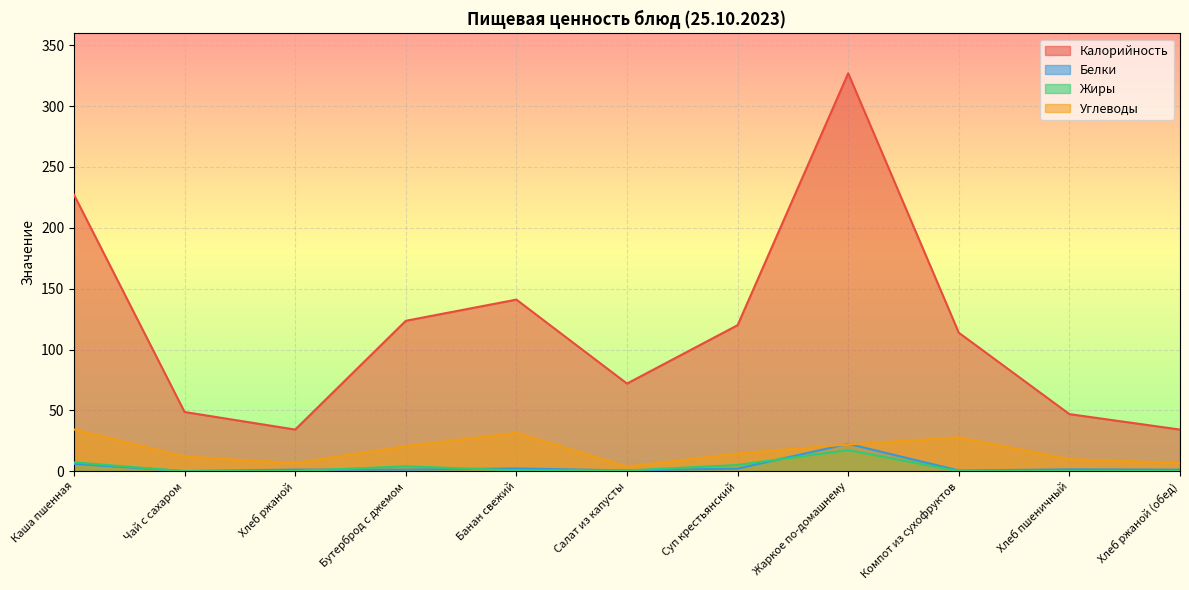

Does the chart display data point markers on the line(s)?

No